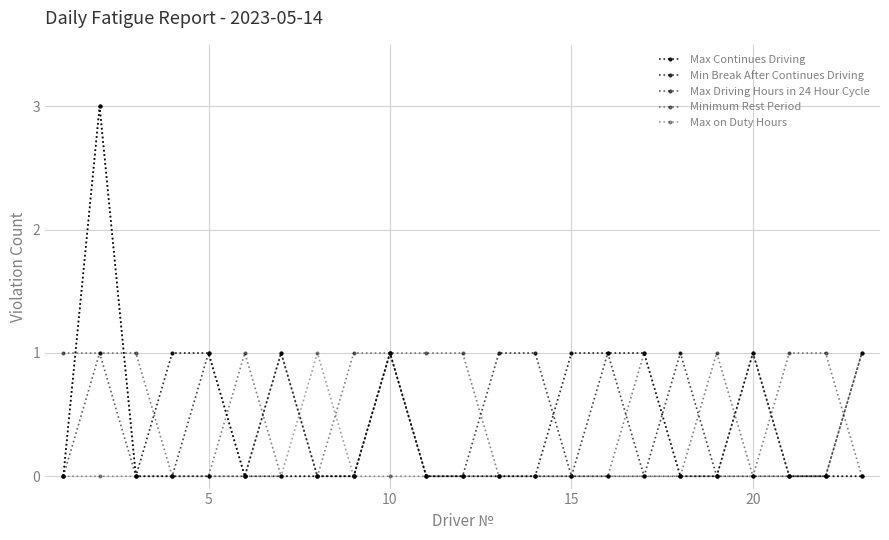

List the series in order of their peak value, highest first.

Max Continues Driving, Min Break After Continues Driving, Max Driving Hours in 24 Hour Cycle, Minimum Rest Period, Max on Duty Hours